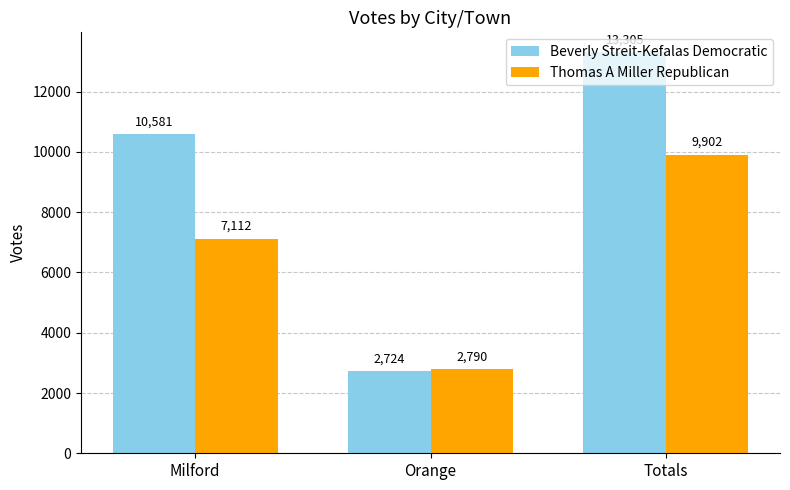

What is the sum of the Beverly Streit-Kefalas Democratic values at Orange and Totals?

16029